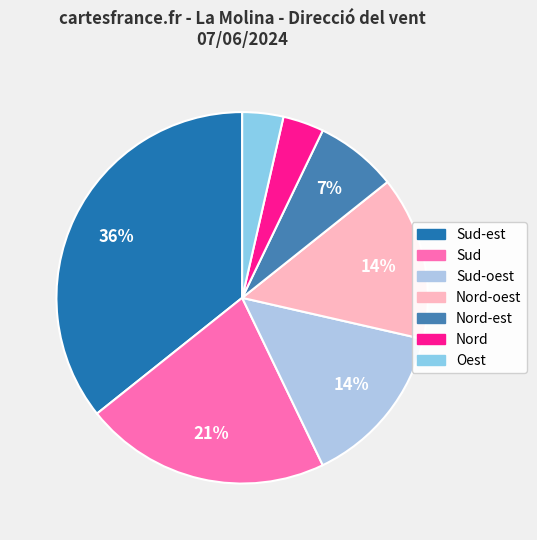

How many segments does this pie chart have?

7